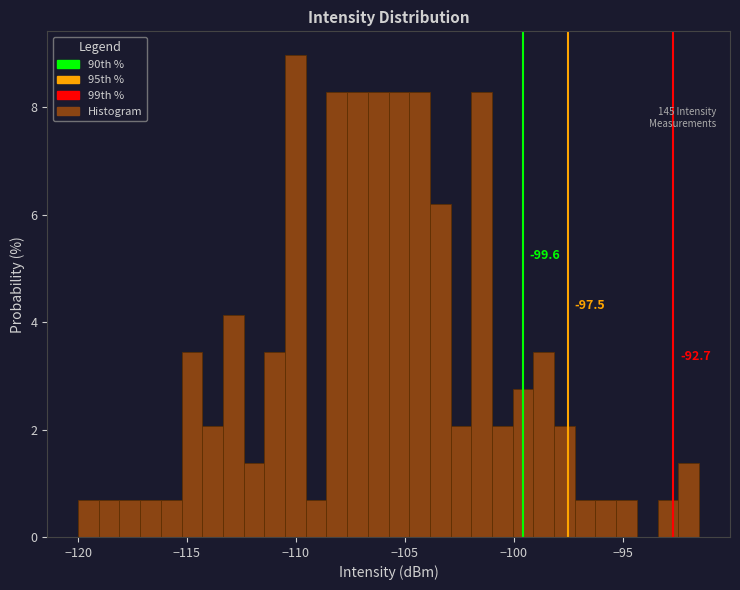

Around what value on the x-axis is the tallest bar? Give the approximate position of its centre, as read against the axis.

-110.0